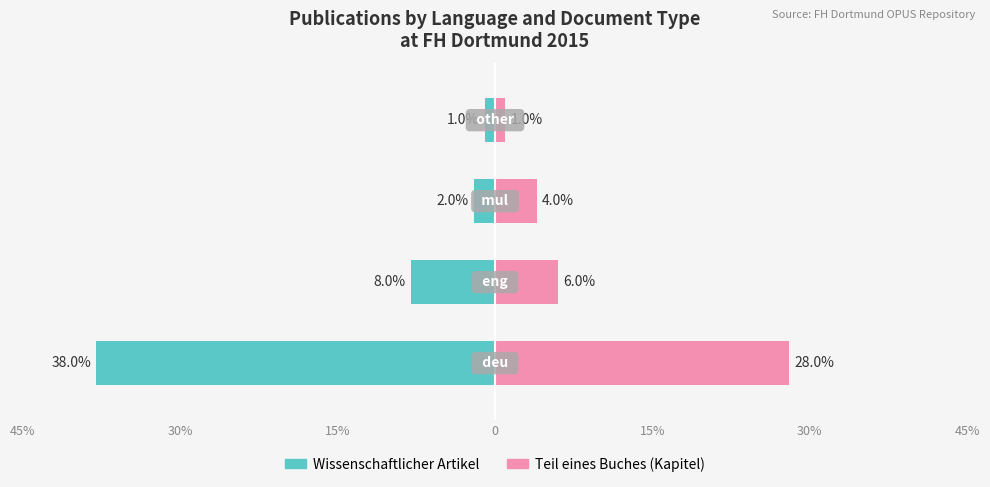

True or false: Wissenschaftlicher Artikel has a value of -5 at 30%.

False